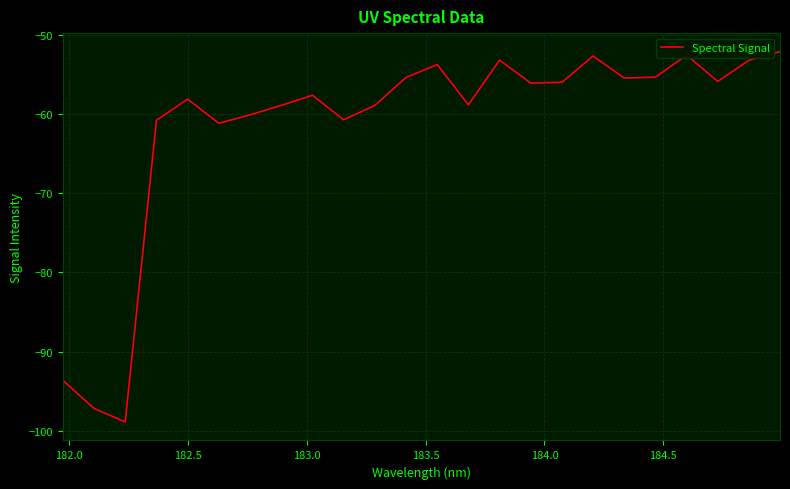

What is the maximum value shown in the chart?

-52.1